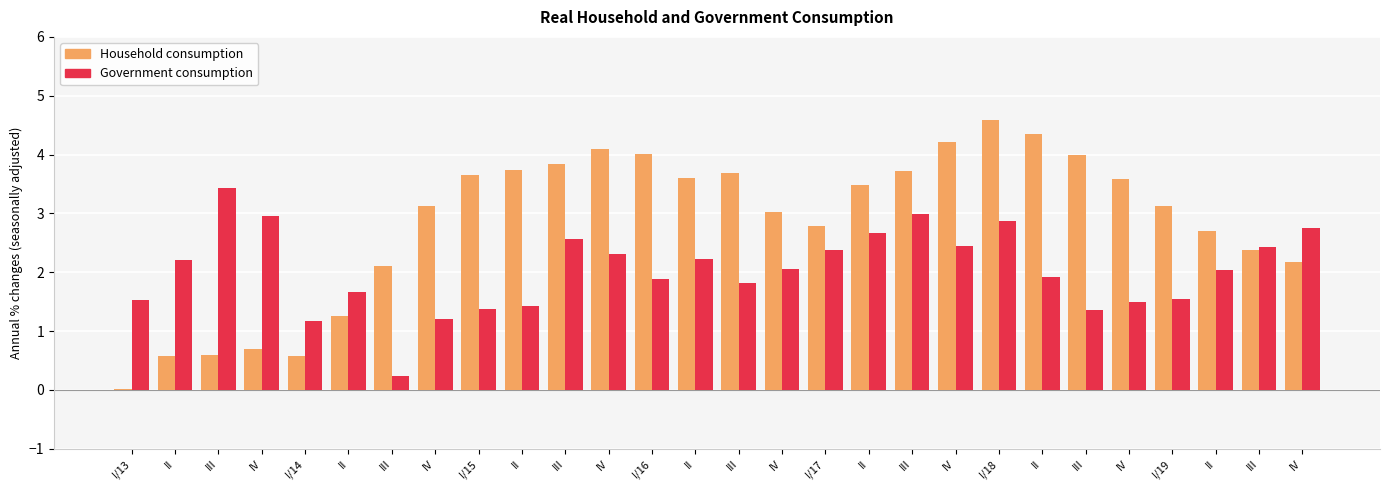

Are the bars grouped side by side (vs. stacked)?

Yes